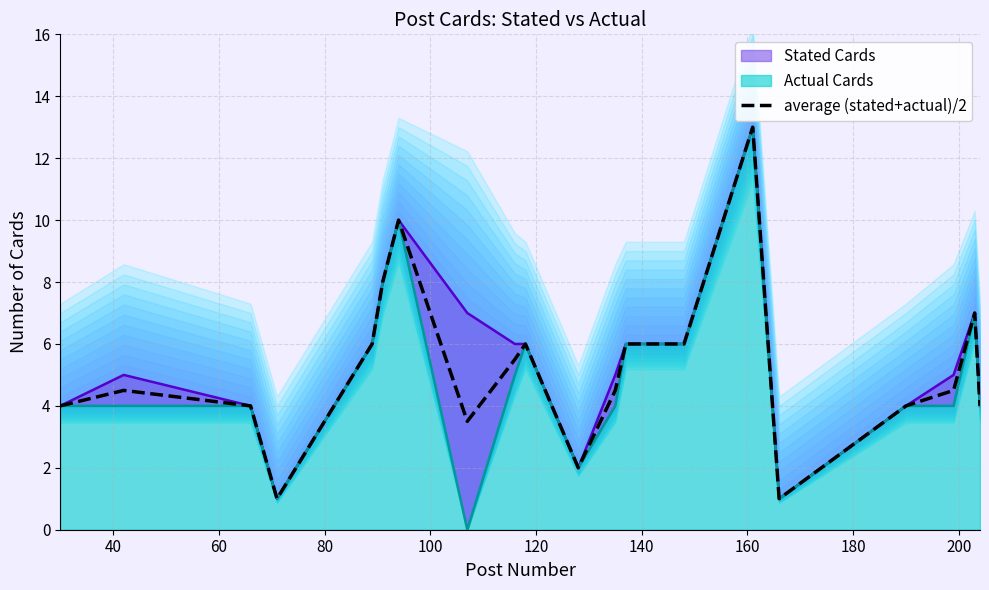

What is the minimum value for average (stated+actual)/2?

1.0